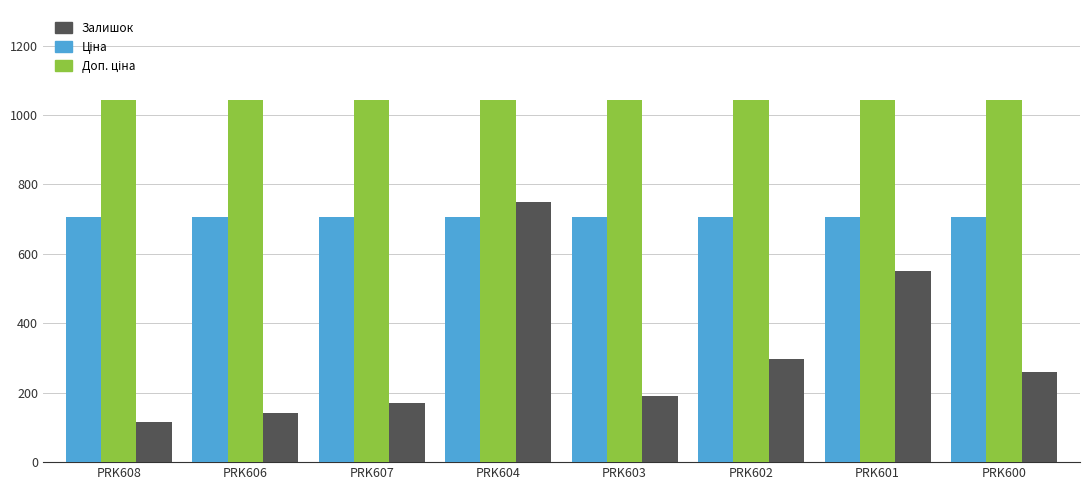

Which category has the highest value in the Залишок series?

PRK604